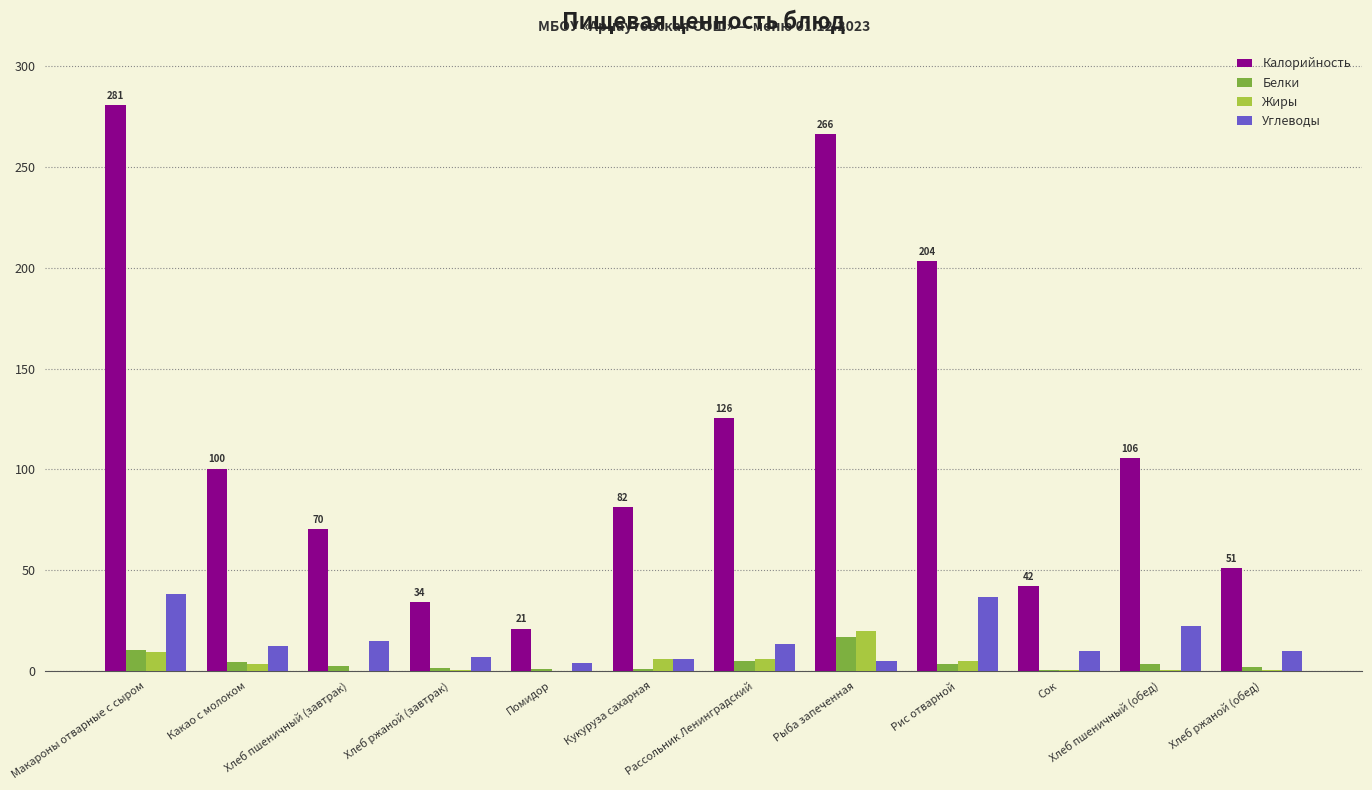

What is the sum of all Белки values?

51.5